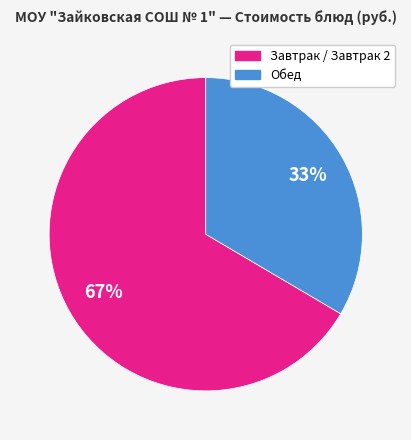

How many slices are in this pie chart?

2